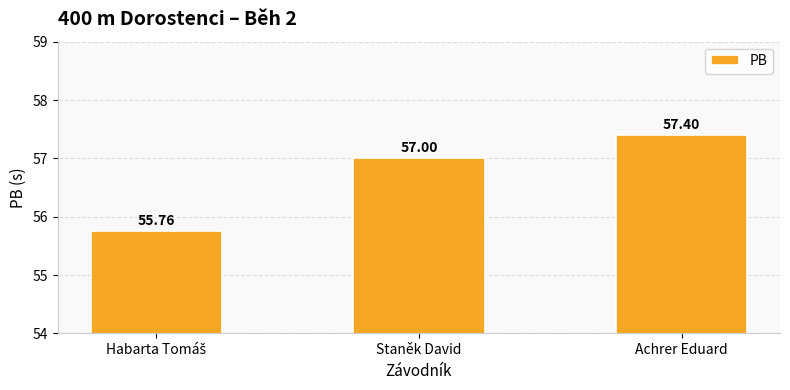

The value at Staněk David is 57.0. True or false?

True